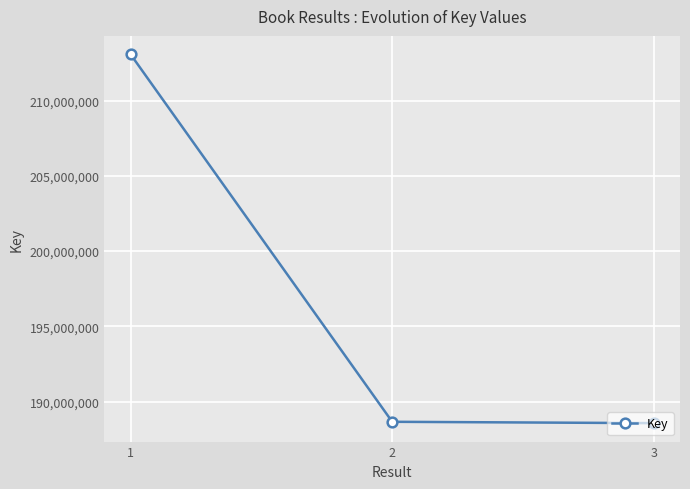

What is the difference between the second highest and minimum values?

89783